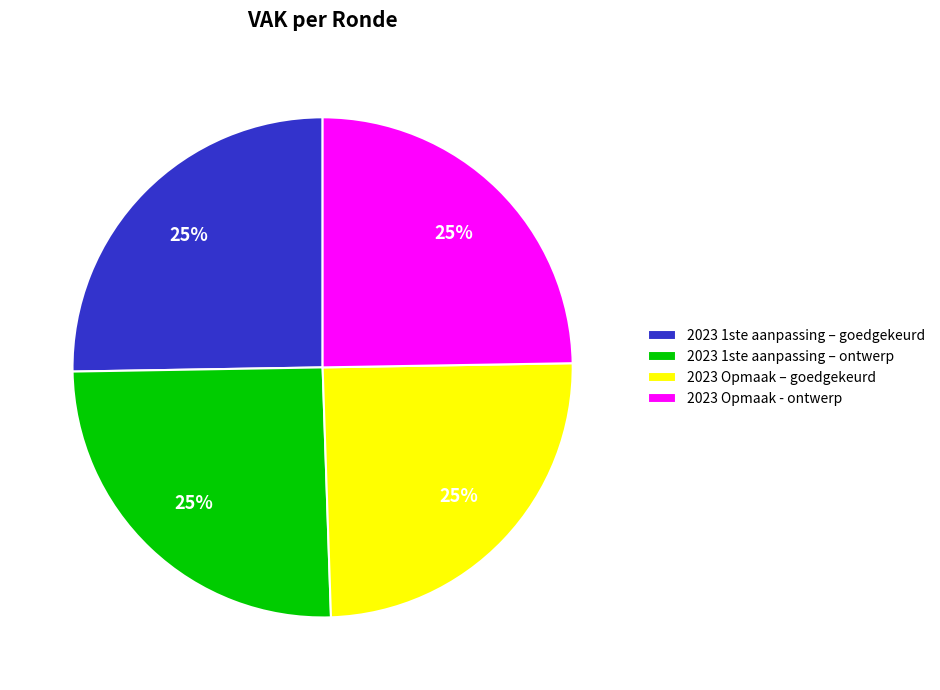

Count the number of slices in the pie.

4